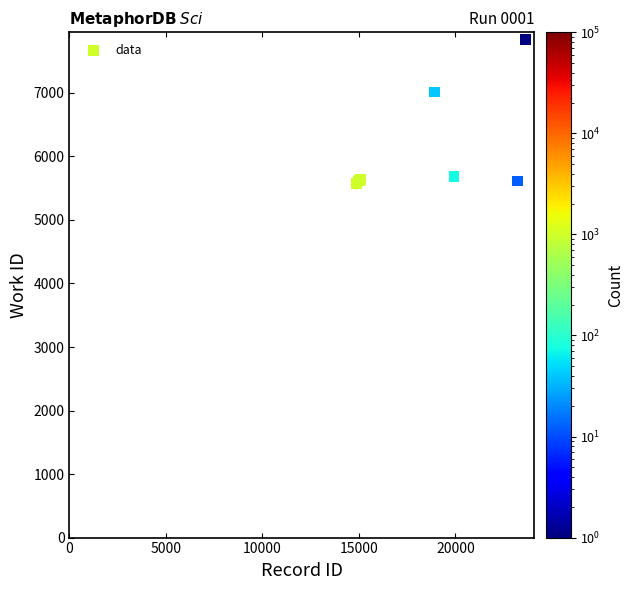

What Y value in the scatter plot is closest to 6707?

7013